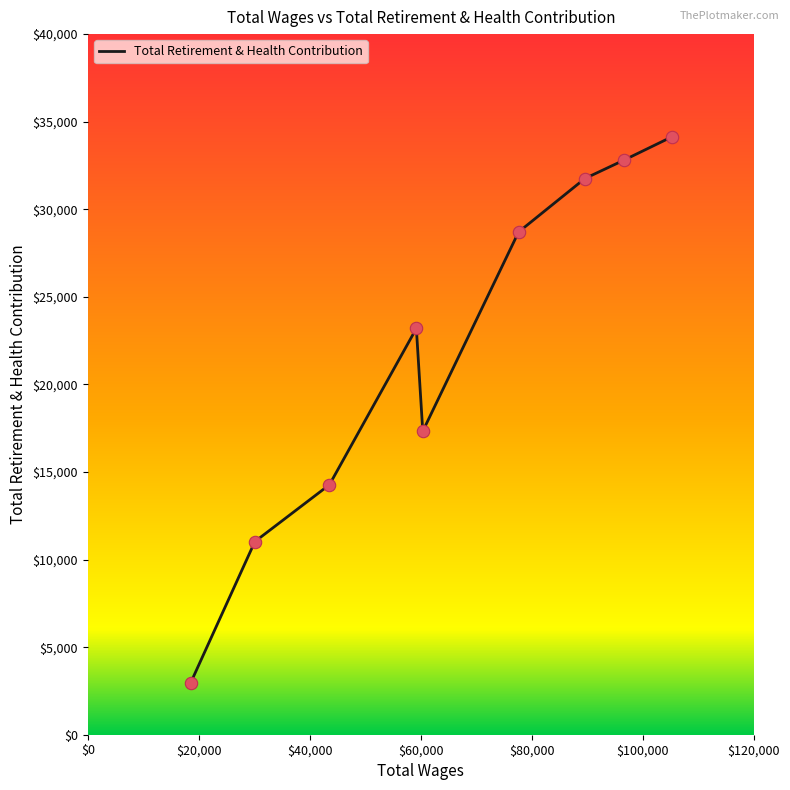

What is the maximum value shown in the chart?

34134